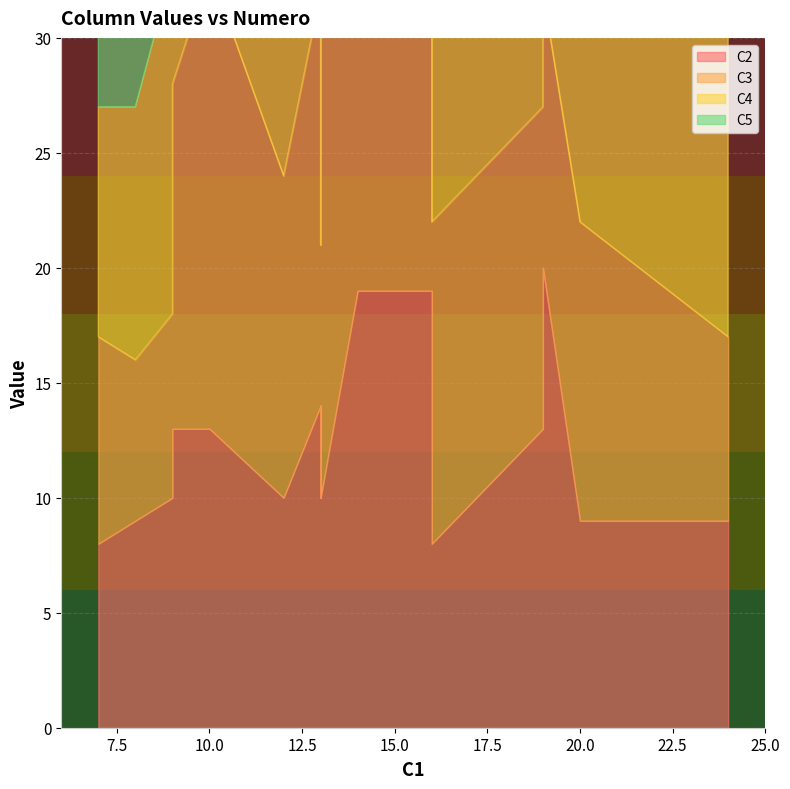

Which label corresponds to the largest value in the chart?

16